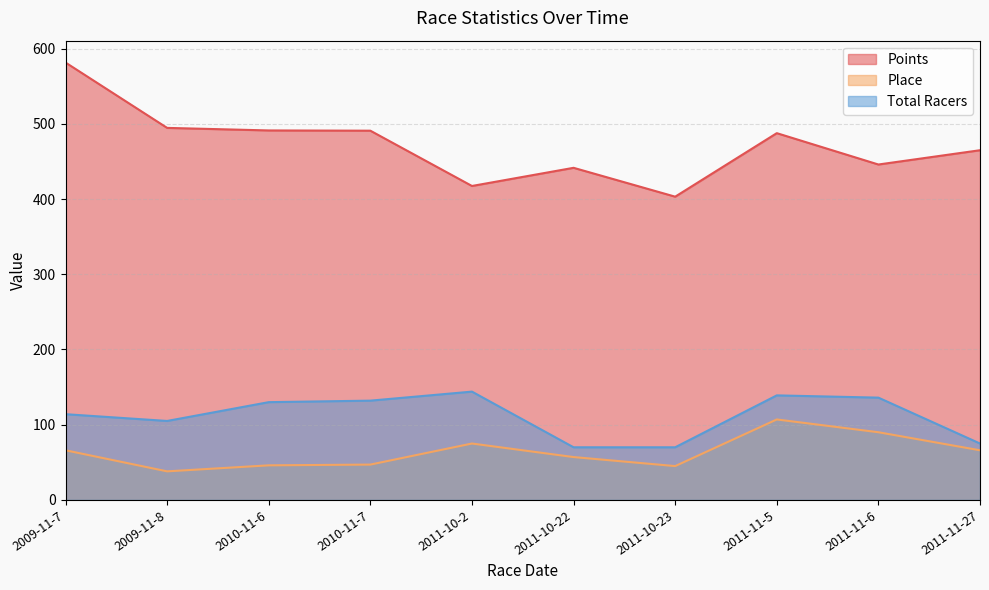

What is the maximum value for Points?

581.5